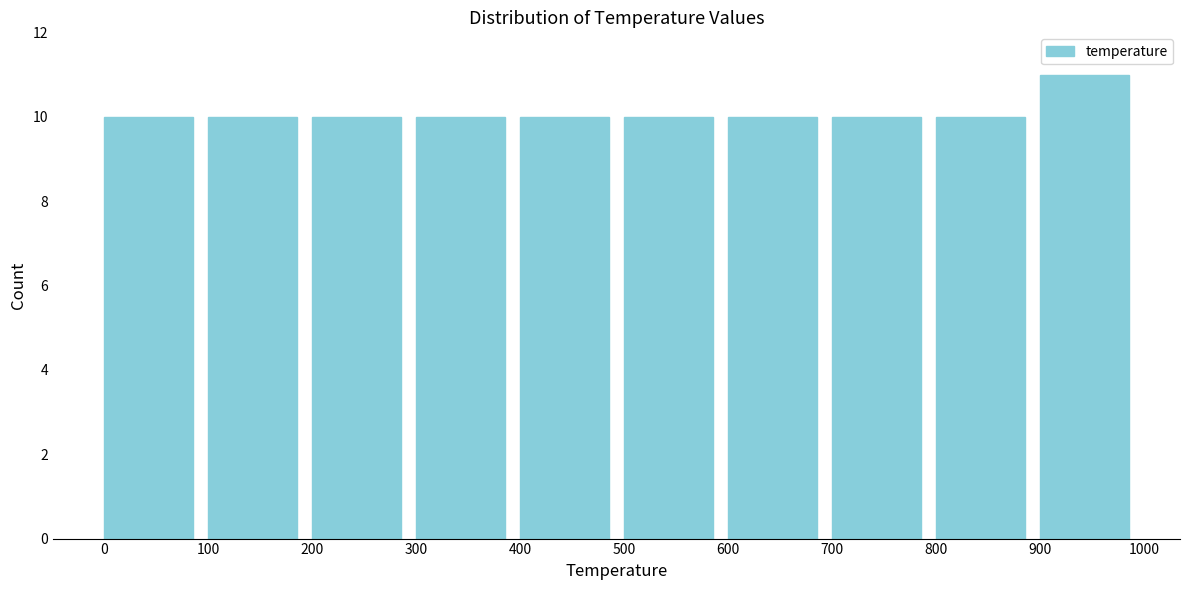

Reading left to right, transcribe this chart: for each bar, give the range it covers on the x-axis and its height. The values are not printed on the chart, so give them approximately, as read against the axis.

0 to 100: 10
100 to 200: 10
200 to 300: 10
300 to 400: 10
400 to 500: 10
500 to 600: 10
600 to 700: 10
700 to 800: 10
800 to 900: 10
900 to 1000: 11